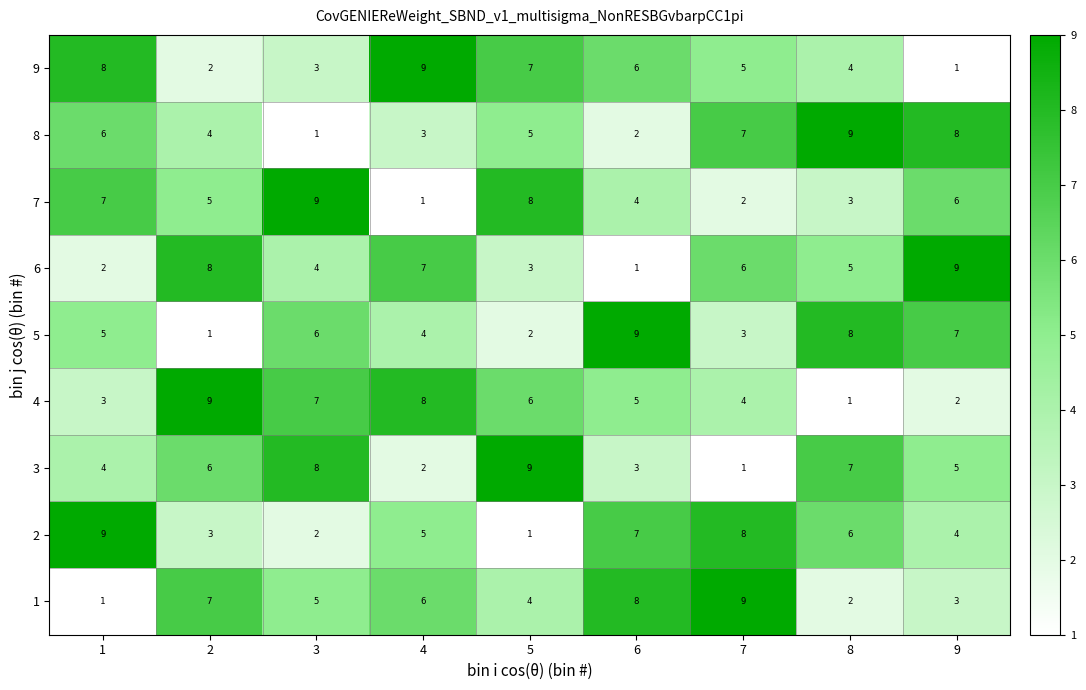

What is the total value across all series at 4?

45